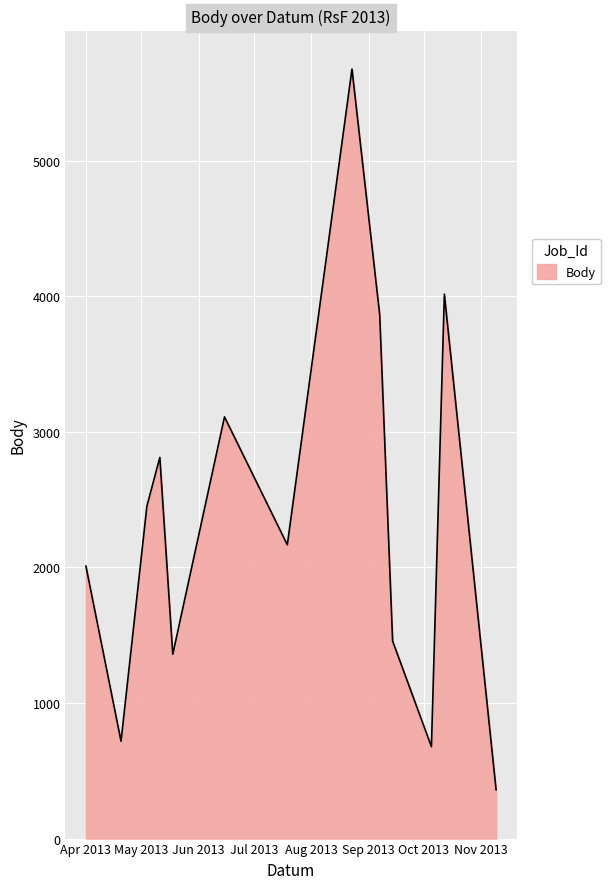

How many lines are shown in the chart?

1